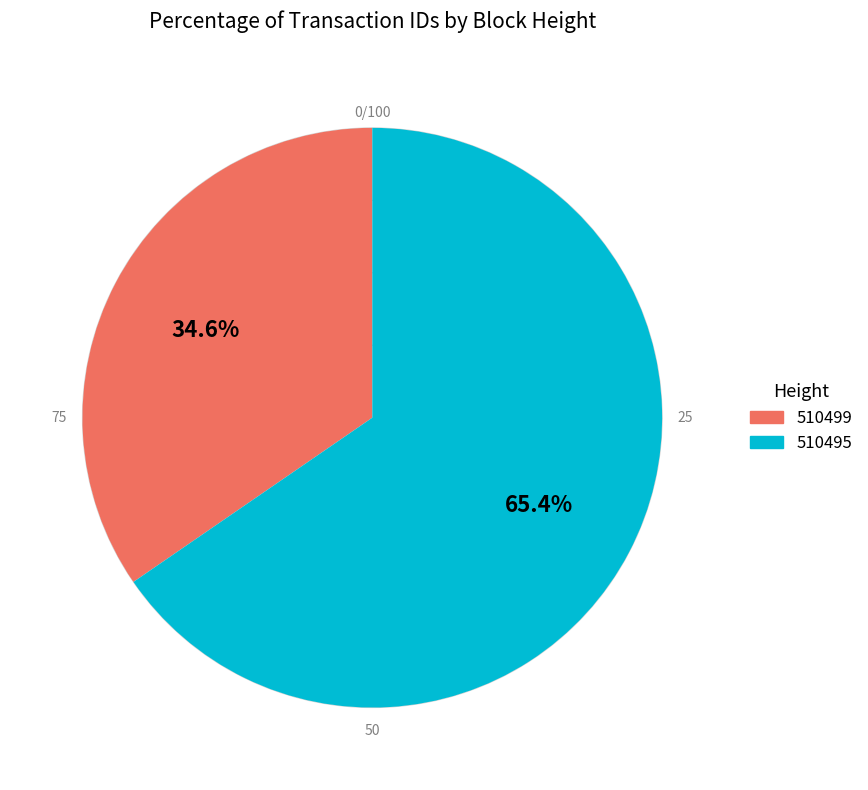

Which slice is the smallest?

510499